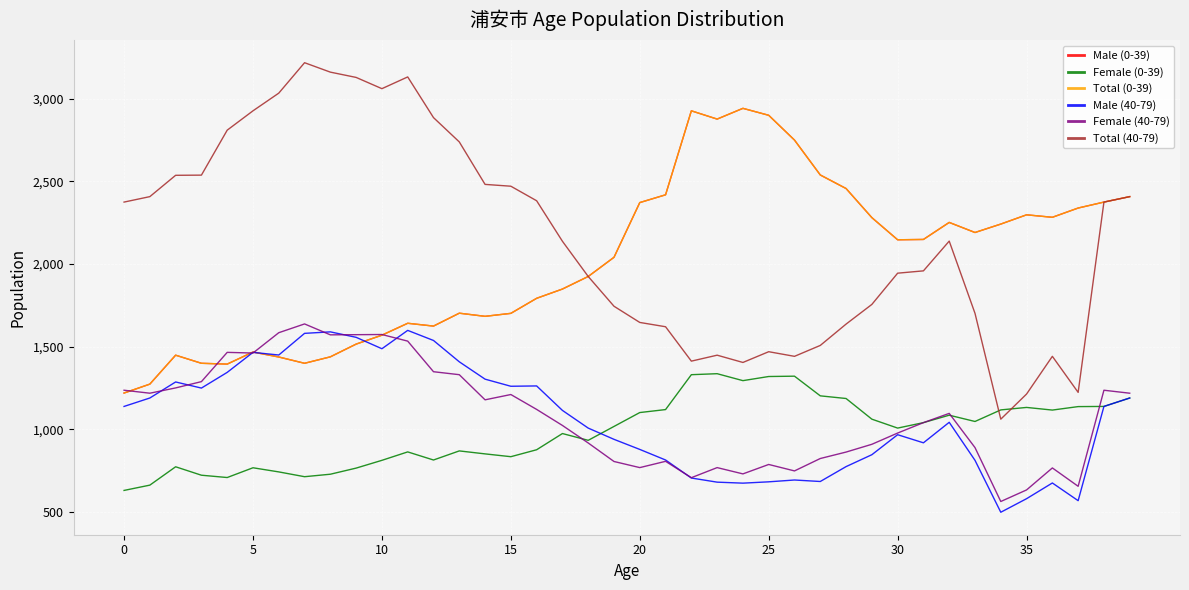

Is this an area chart (filled region under the line)?

No